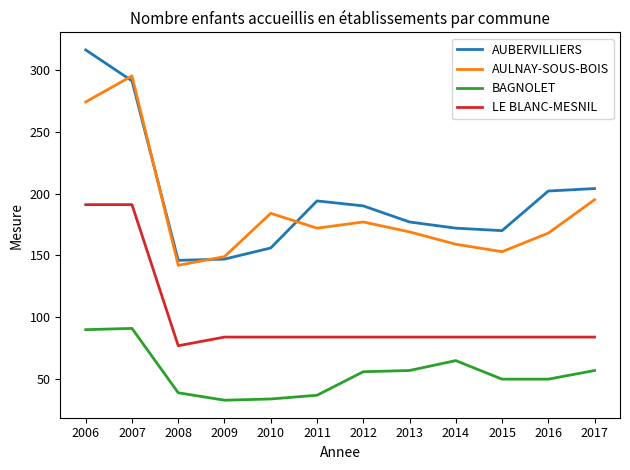

List the series in order of their peak value, lowest first.

BAGNOLET, LE BLANC-MESNIL, AULNAY-SOUS-BOIS, AUBERVILLIERS